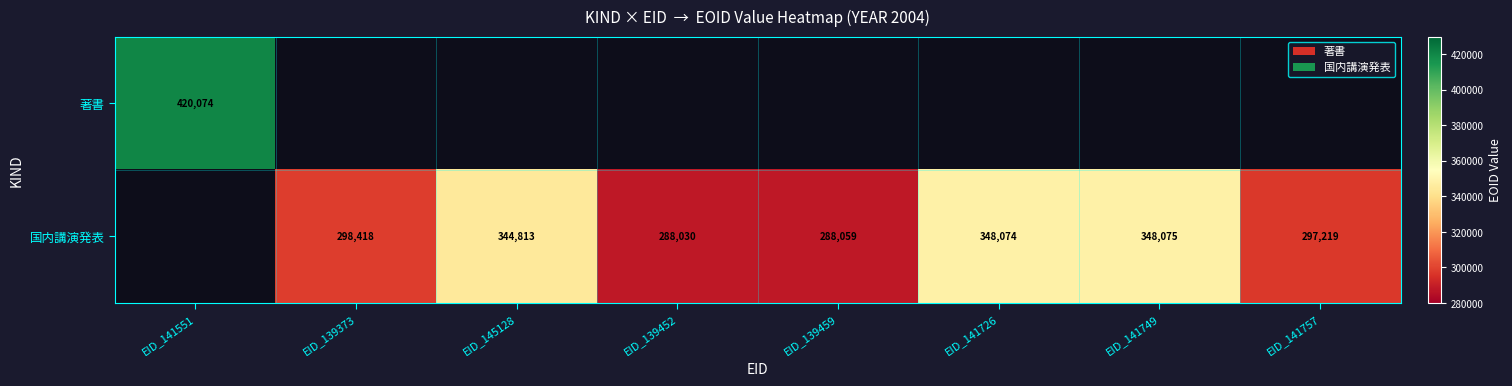

At how many categories does at least one series exceed 374206?

1